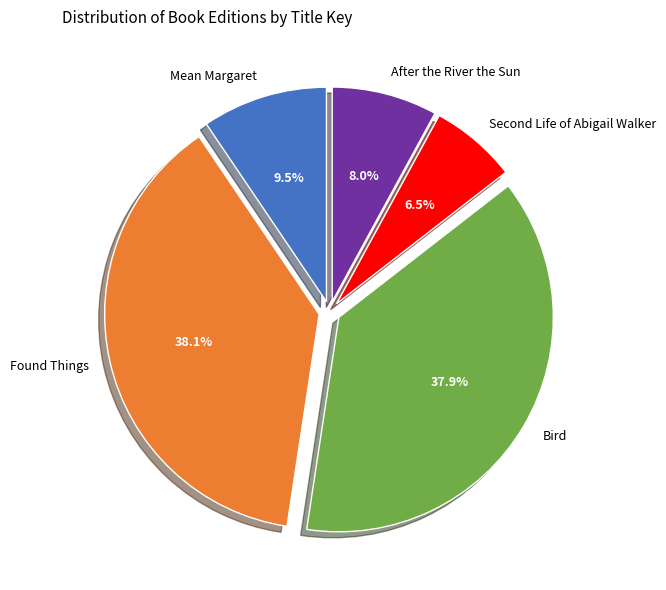

Count the number of slices in the pie.

5